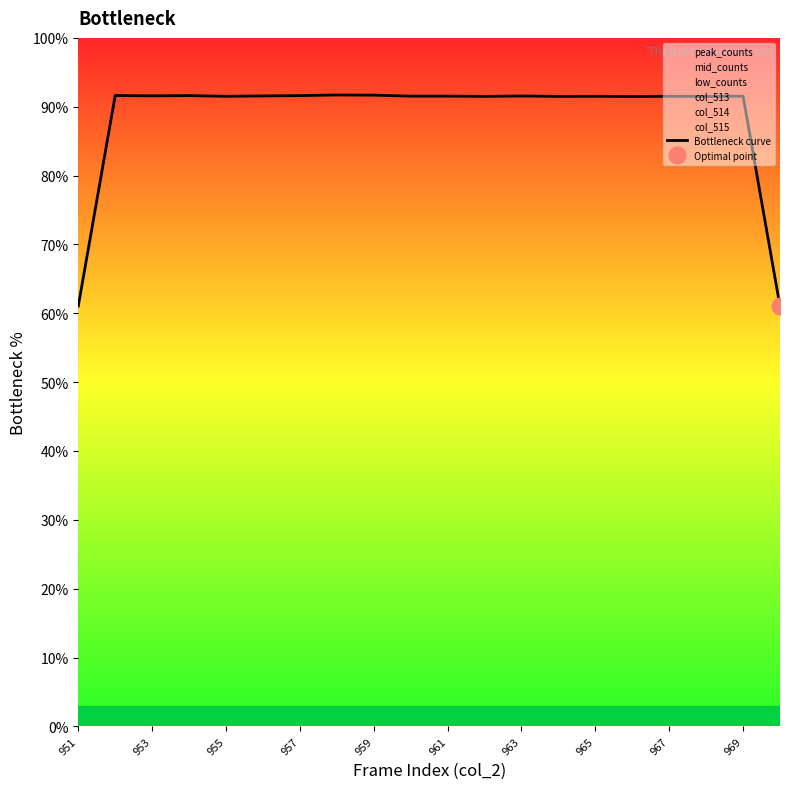

What is the minimum value for Bottleneck curve?

61.0